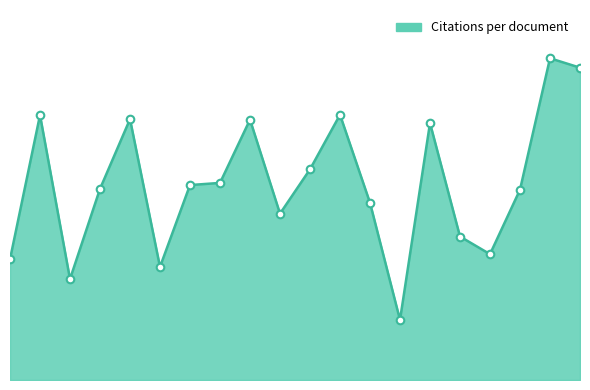

Does the chart have visible grid lines?

No